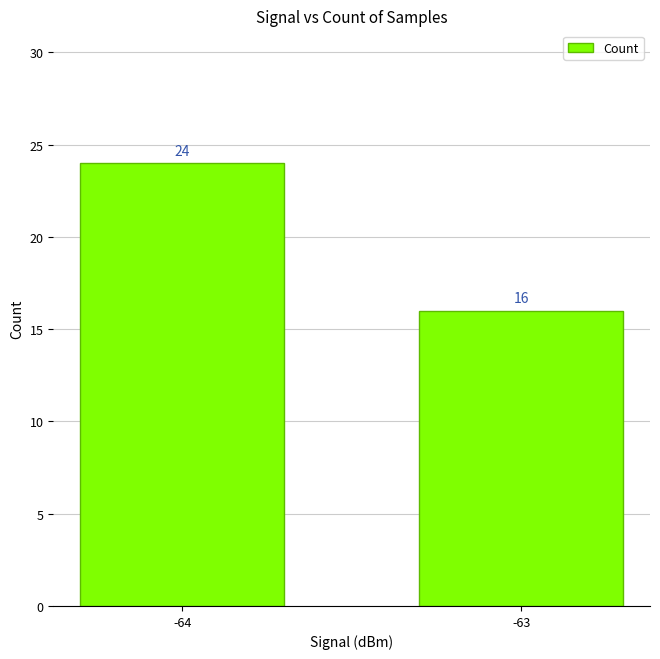

What is the maximum value shown in the chart?

24